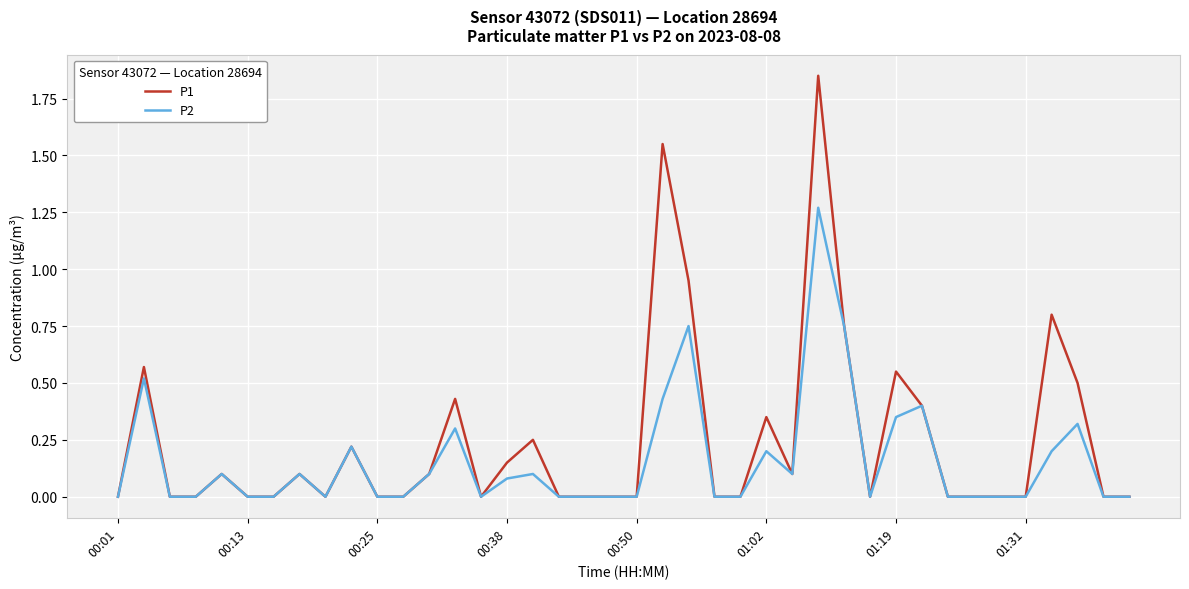

Rank the series by their maximum value, from highest to lowest.

P1, P2